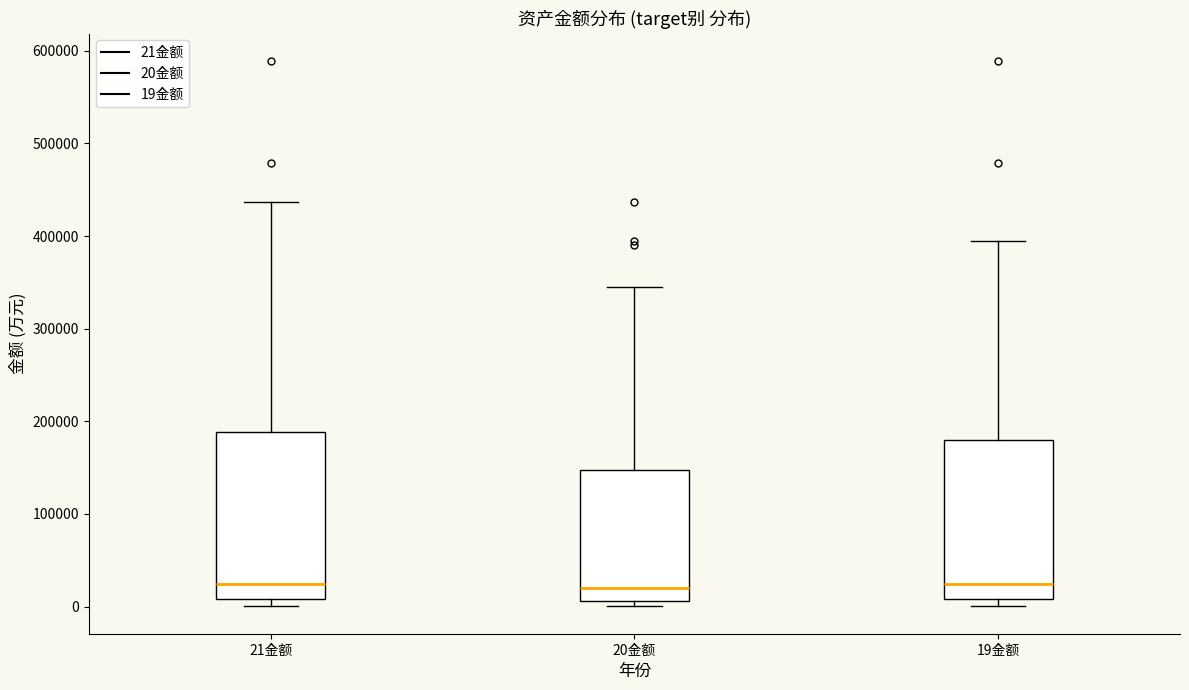

Reading left to right, read every box against the y-axis: the position of its median line, the range the box covers, and the ends of its whiskers. The values are not printed on the chart, so give them approximately, as read against the axis.

21金额: median 20000, box 10000 to 190000, whiskers 0 to 440000
20金额: median 20000, box 10000 to 150000, whiskers 0 to 350000
19金额: median 20000, box 10000 to 180000, whiskers 0 to 390000